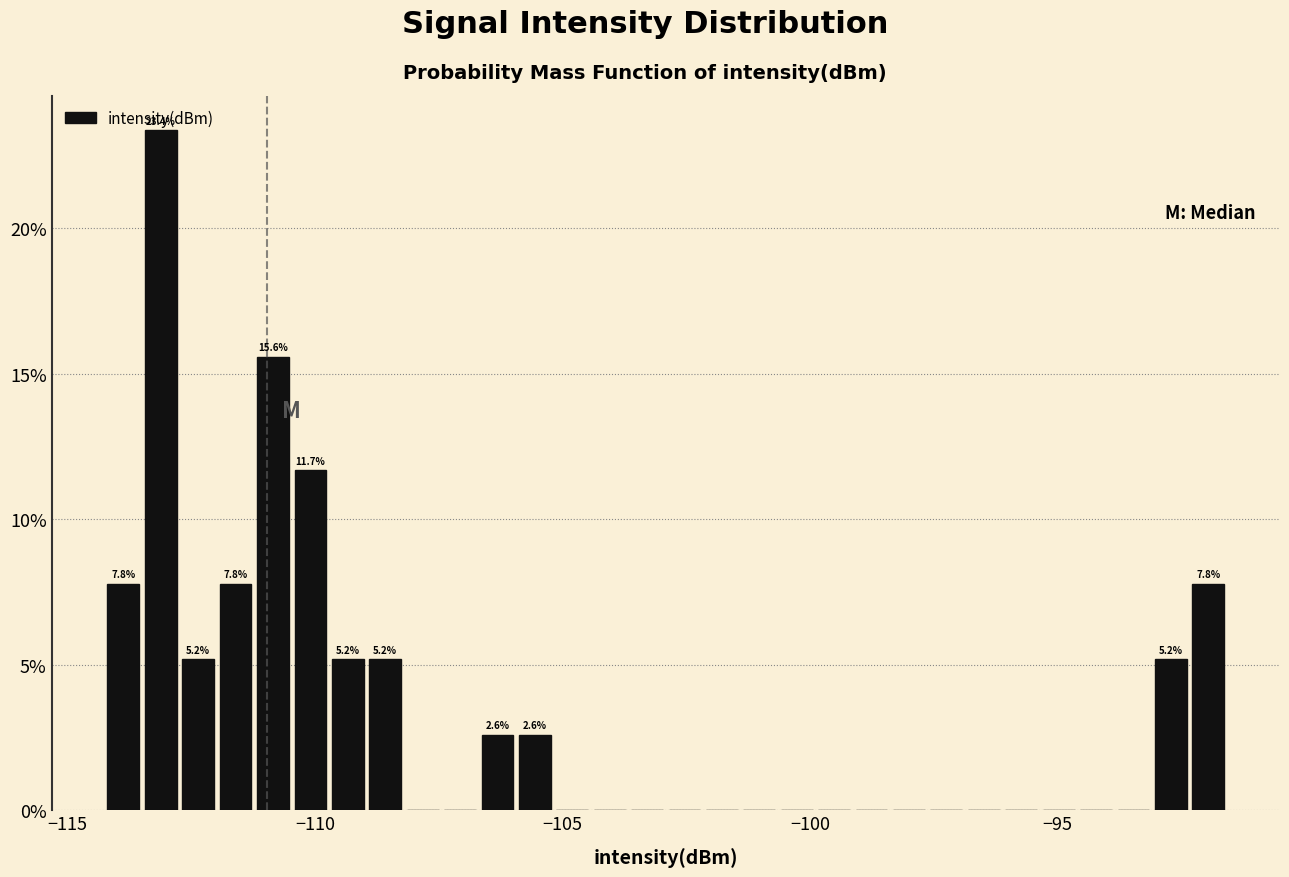

Read against the x-axis, roughly where is the centre of the tallest bar?

-113.0